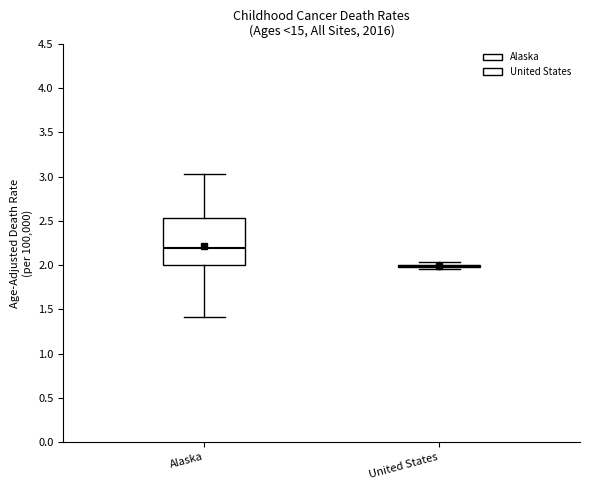

Reading left to right, transcribe this box plot: for each box, give where its median line is, the range the box spans, and where its two whiskers end, as read against the y-axis. The values are not printed on the chart, so give them approximately, as read against the axis.

Alaska: median 2.20, box 2.00 to 2.55, whiskers 1.40 to 3.05
United States: box collapsed to a line at 2.00, whiskers 1.95 to 2.05